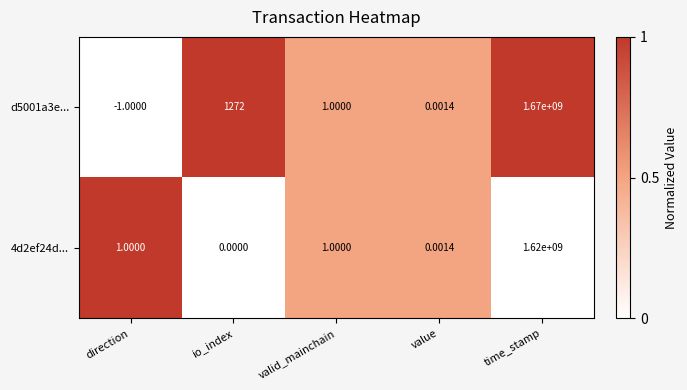

Rank the series at time_stamp from highest to lowest value.

d5001a3e..., 4d2ef24d...